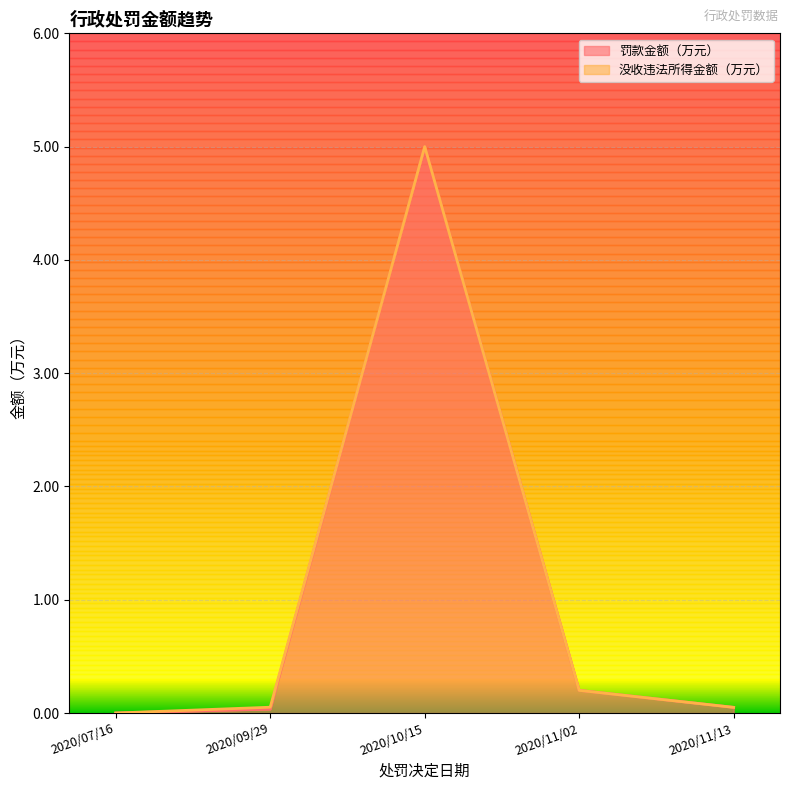

The value of 罚款金额（万元） at 2020/10/15 is 5.0. True or false?

True